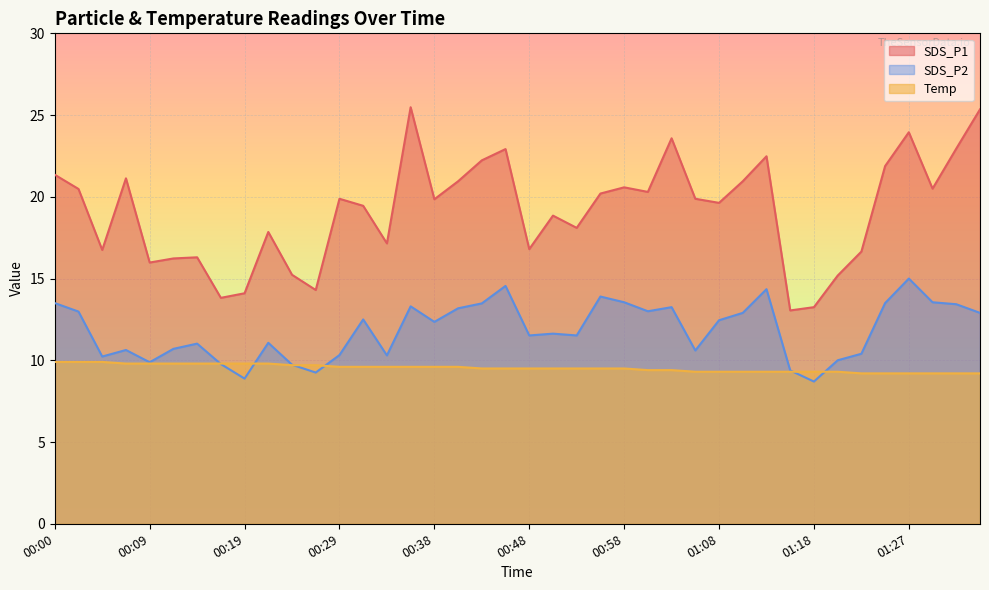

Where does the SDS_P1 series first go above 19?

00:00